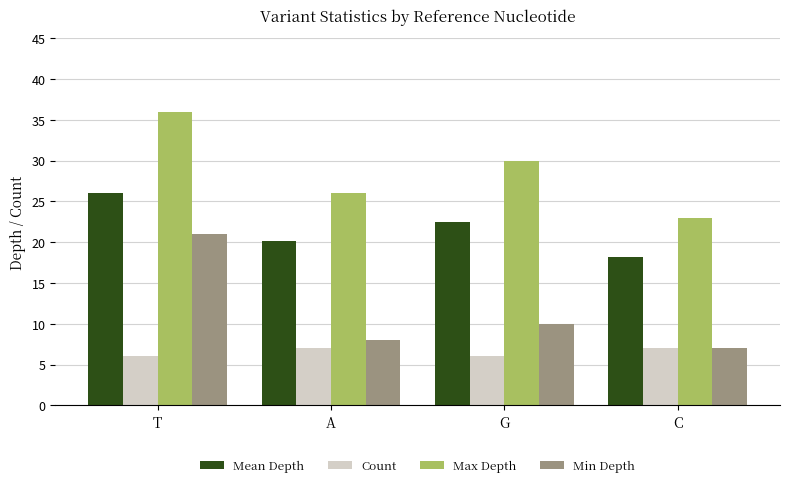

What are all the series names shown in the legend?

Mean Depth, Count, Max Depth, Min Depth